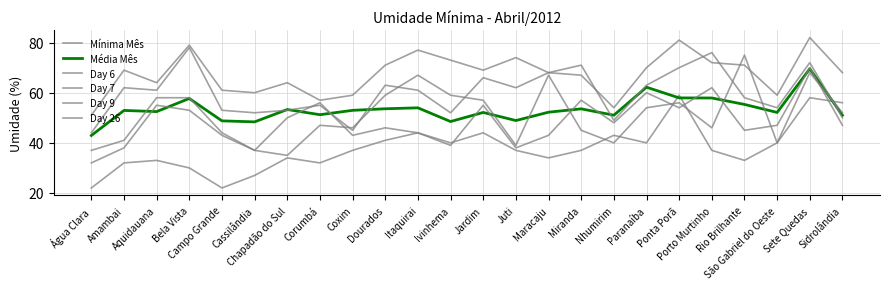

Does the chart display data point markers on the line(s)?

No